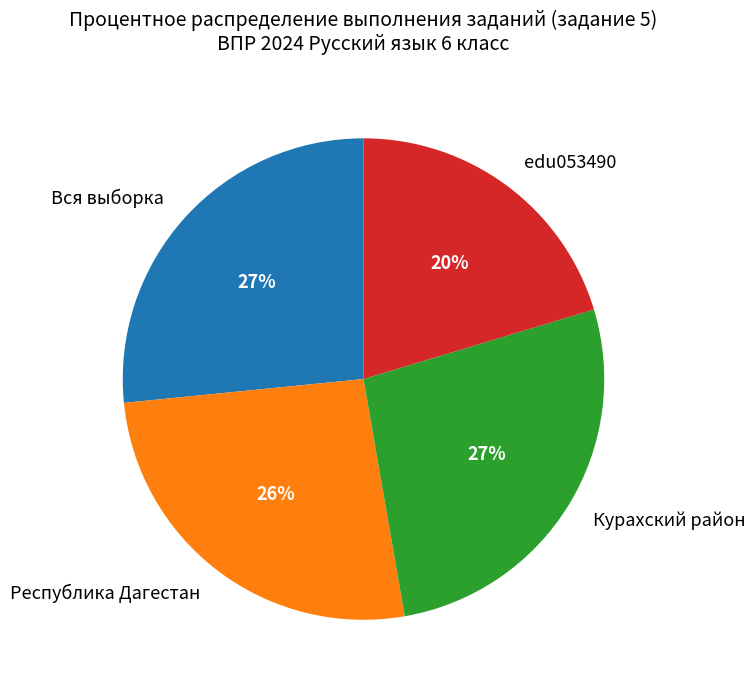

Does any single category account for the majority?

No